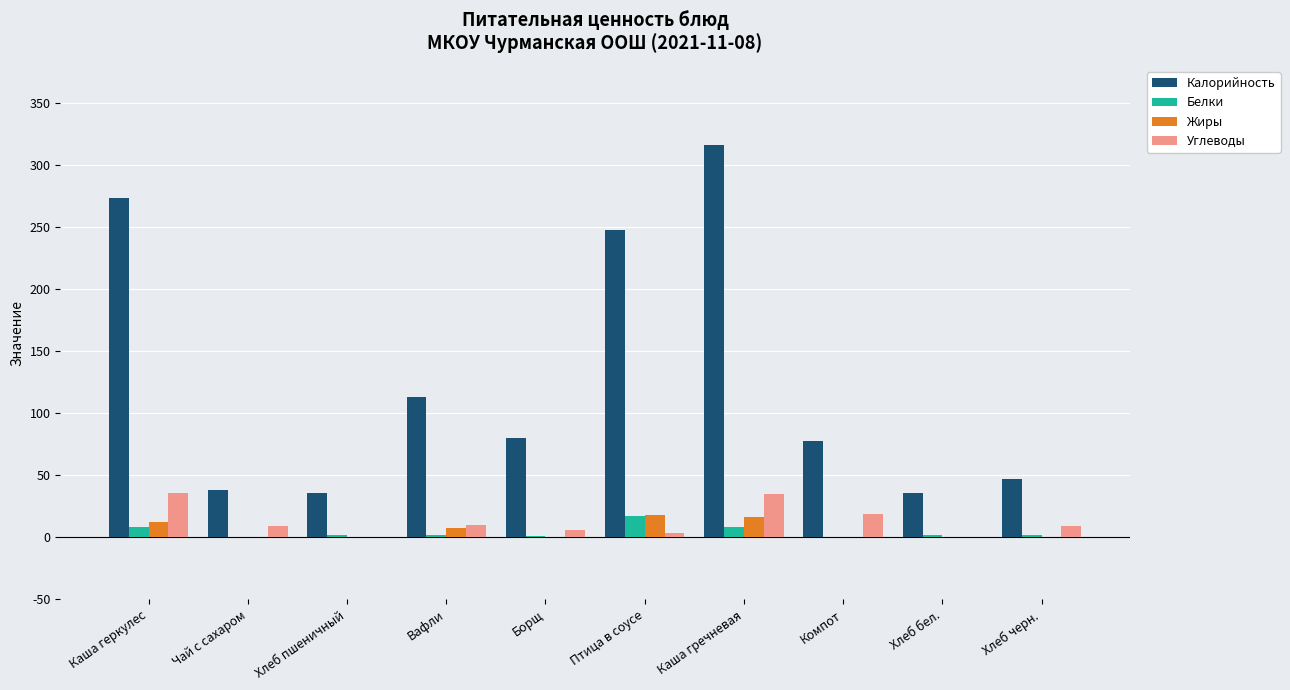

Between Каша геркулес and Компот, which series saw the biggest shift?

Калорийность